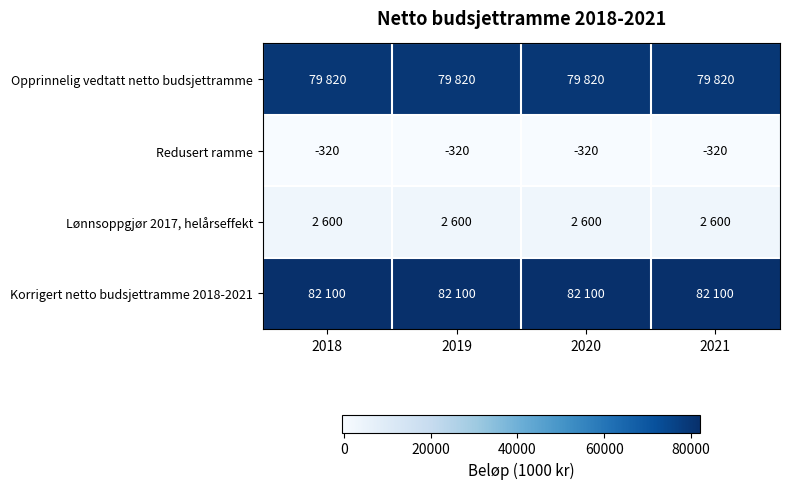

What is the minimum value for Redusert ramme?

-320